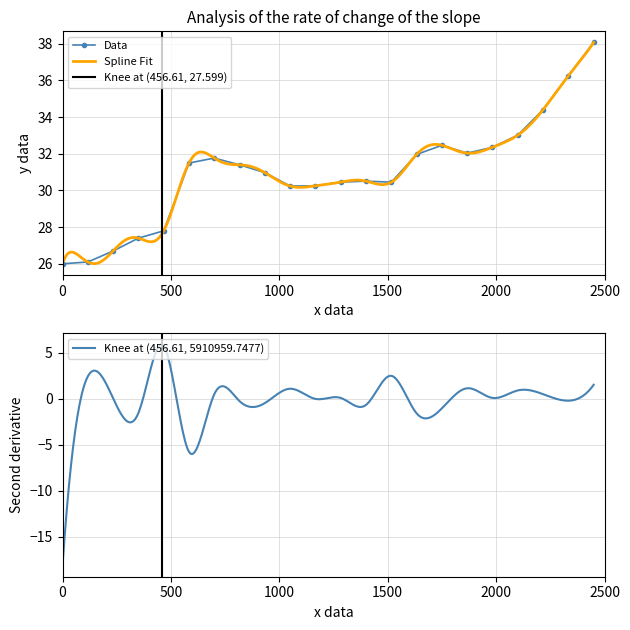

Reading left to right, extract all data points from this chart.

26.0	26.1	26.7	27.4	27.8	31.5	31.8	31.4	31.0	30.2	30.3	30.5	30.5	30.5	32.0	32.5	32.0	32.4	33.0	34.4	36.3	38.1